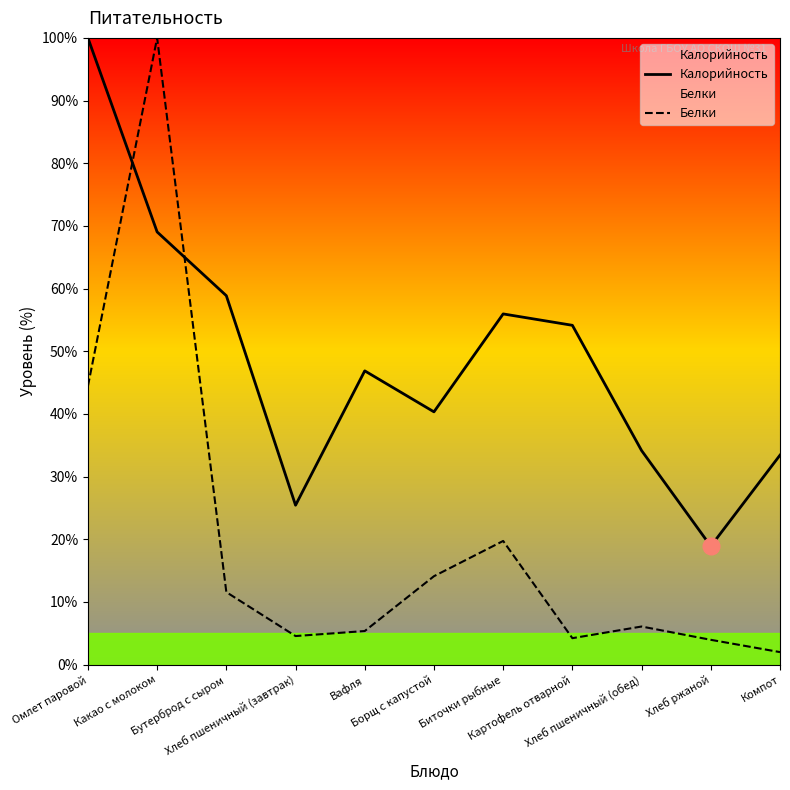

Where is the first local minimum for Калорийность?

Хлеб пшеничный (завтрак)